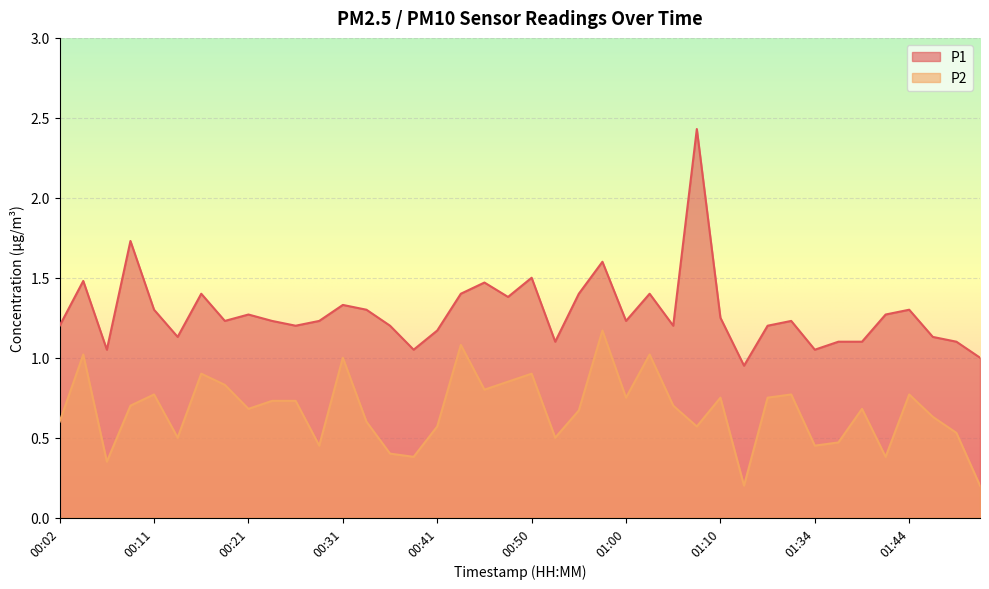

True or false: P2 and P1 intersect in this chart.

False